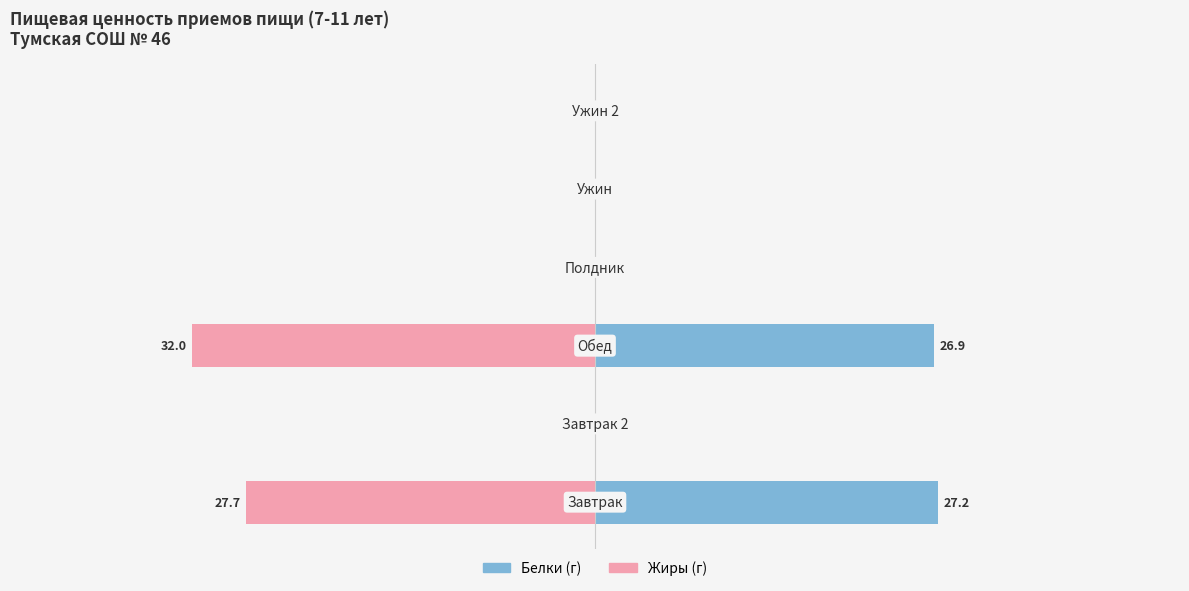

Reading right to left, list all the values displayed in this chart.

Белки: 5=0.0	4=0.0	3=0.0	2=26.9	1=0.0	0=27.2
Жиры: 5=0.0	4=0.0	3=0.0	2=-32.0	1=0.0	0=-27.7